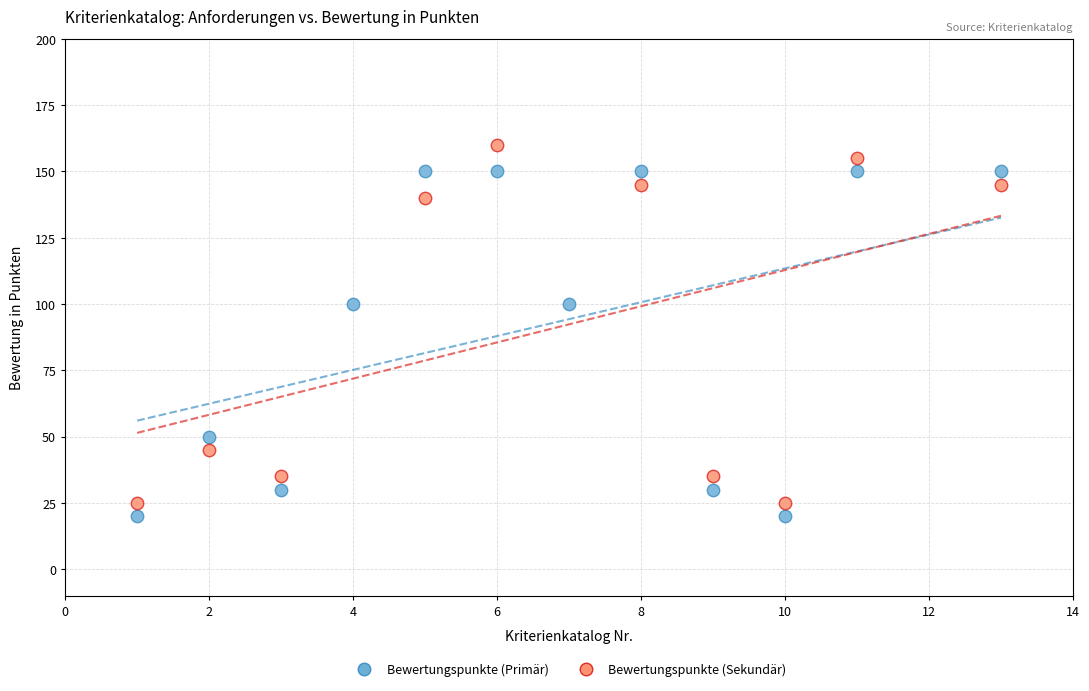

Which series reaches the maximum Y coordinate?

Bewertungspunkte (Sekundär)